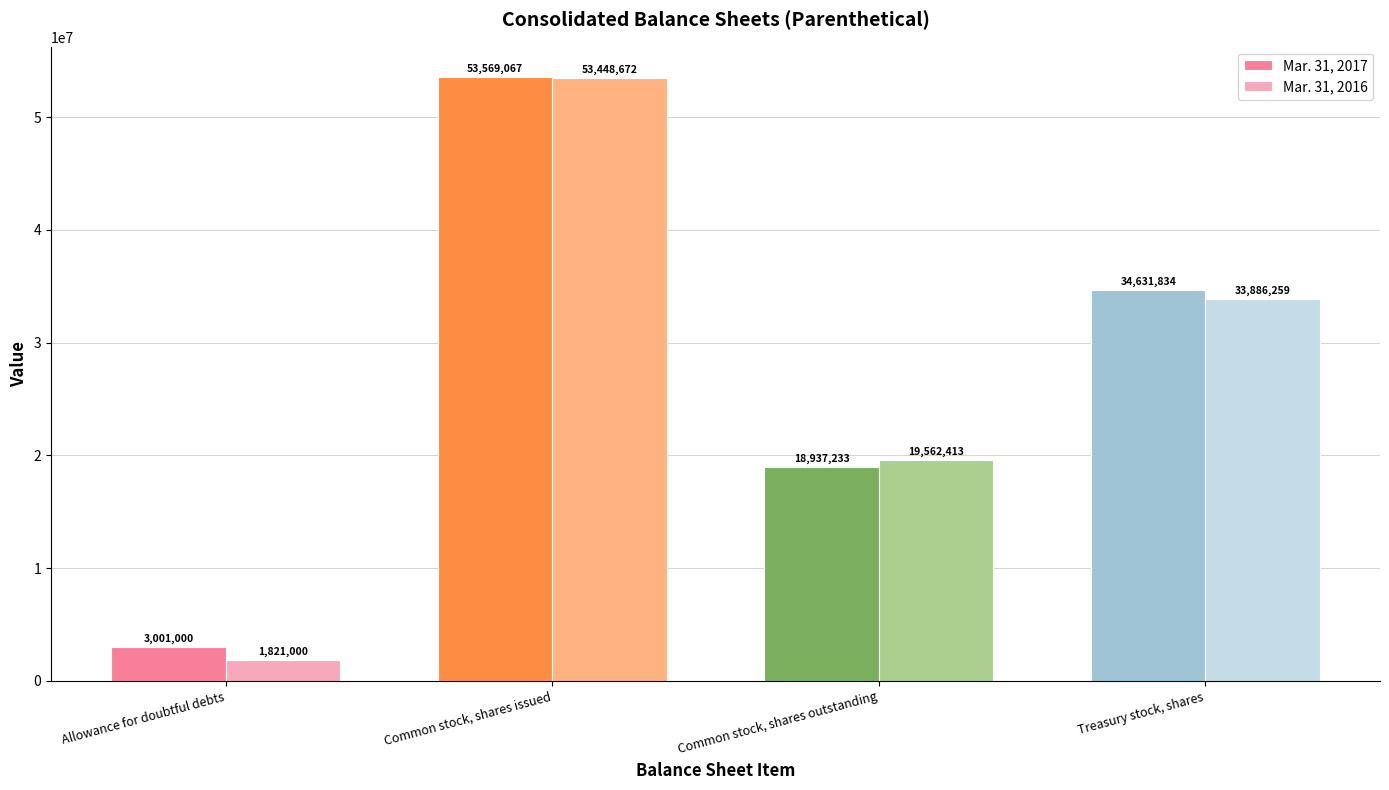

Reading left to right, list all the values displayed in this chart.

Mar. 31, 2017: 3001000	53569067	18937233	34631834
Mar. 31, 2016: 1821000	53448672	19562413	33886259